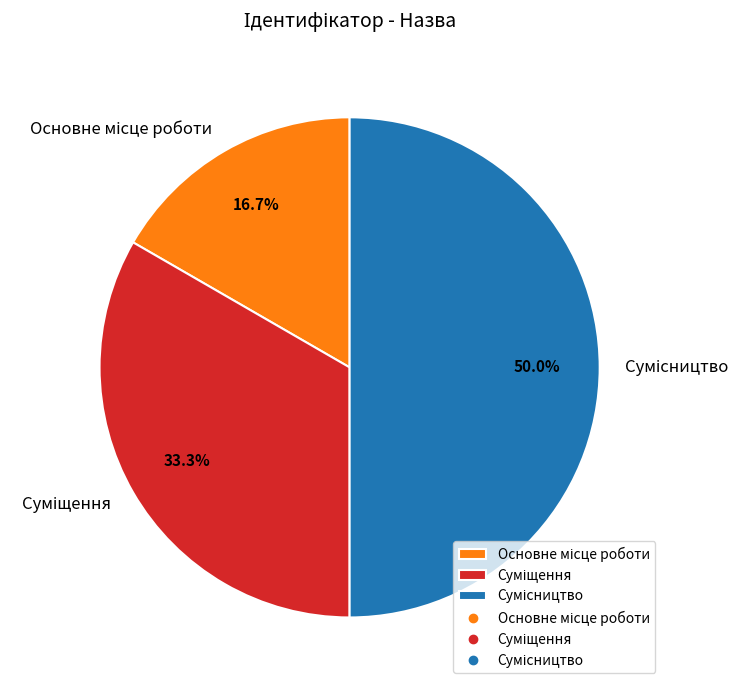

Is Основне місце роботи the majority of the pie?

No